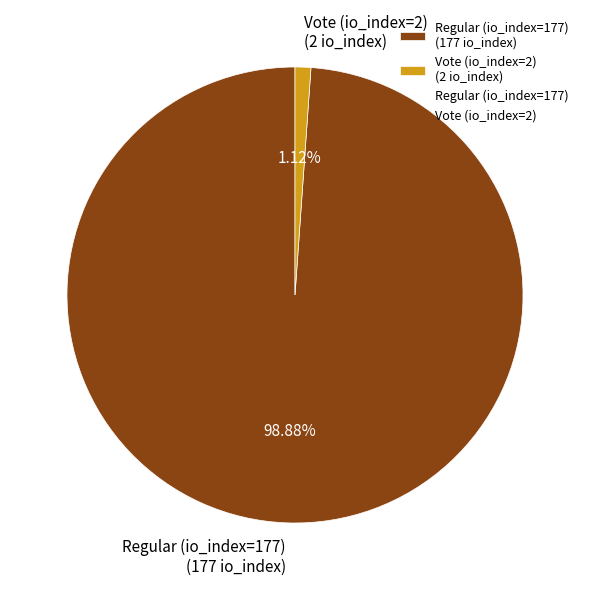

To the nearest percent, what is the combined percentage of Vote (io_index=2) and Regular (io_index=177)?

100%